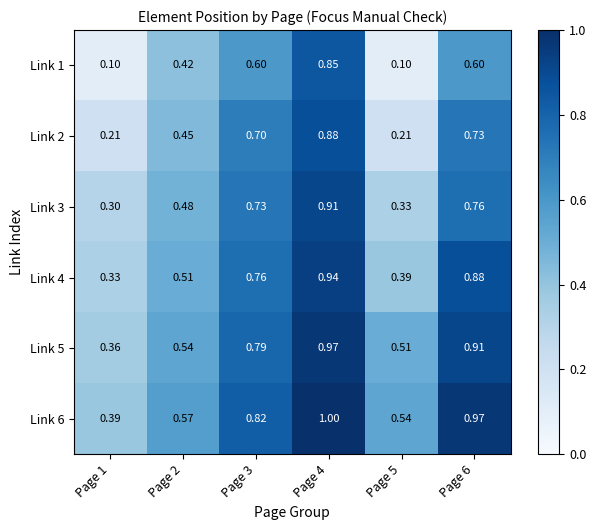

Is the value of Link 2 at Page 2 greater than the value of Link 4 at Page 6?

No